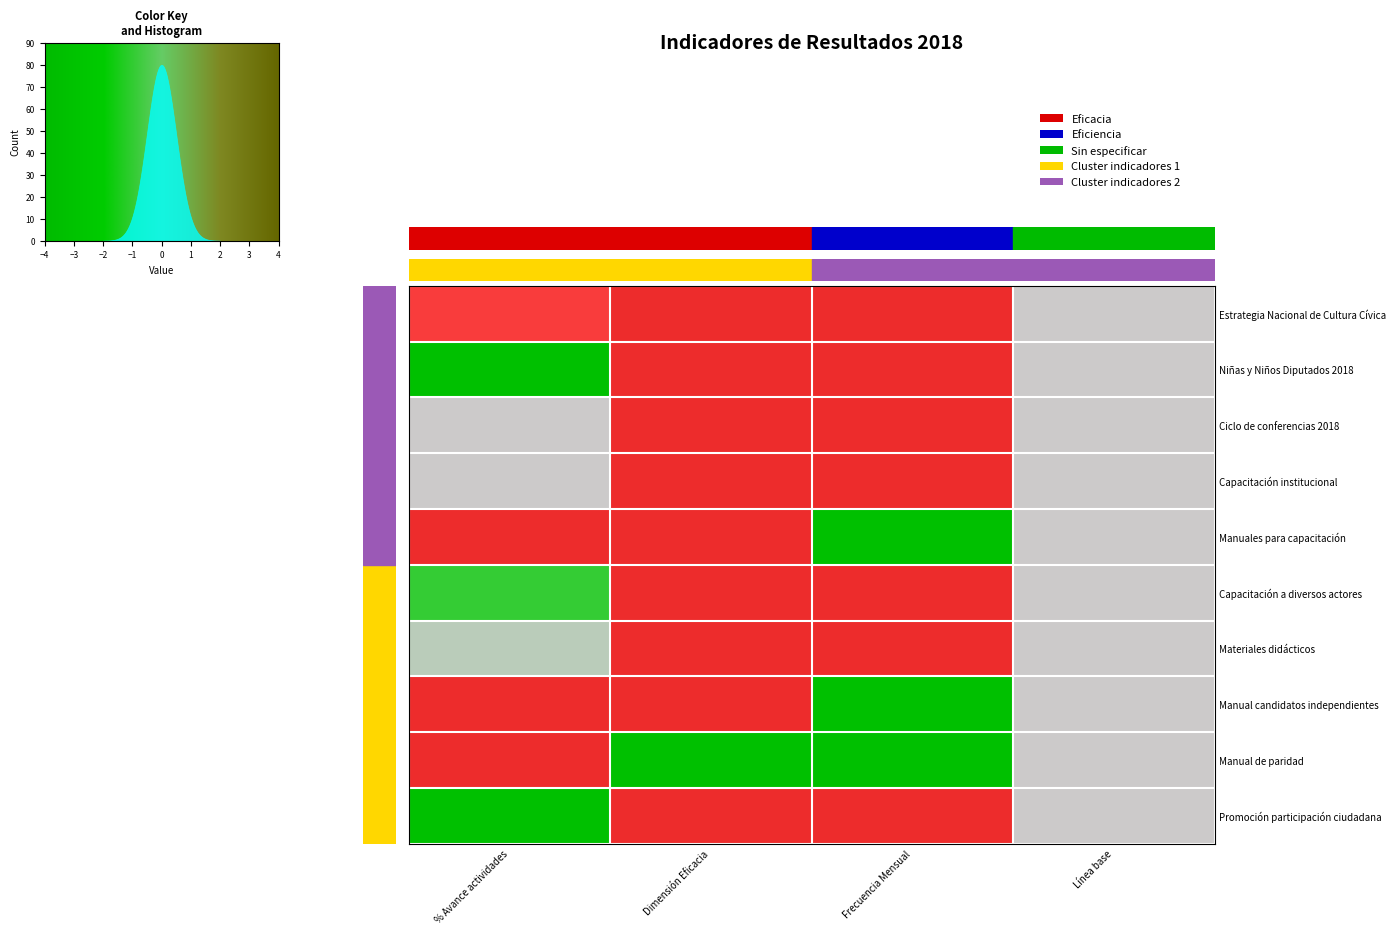

At how many categories does at least one series exceed 0?

3